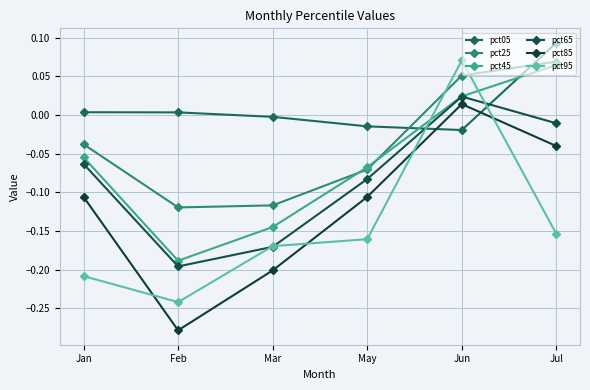

List the series in order of their peak value, highest first.

pct05, pct95, pct25, pct45, pct65, pct85